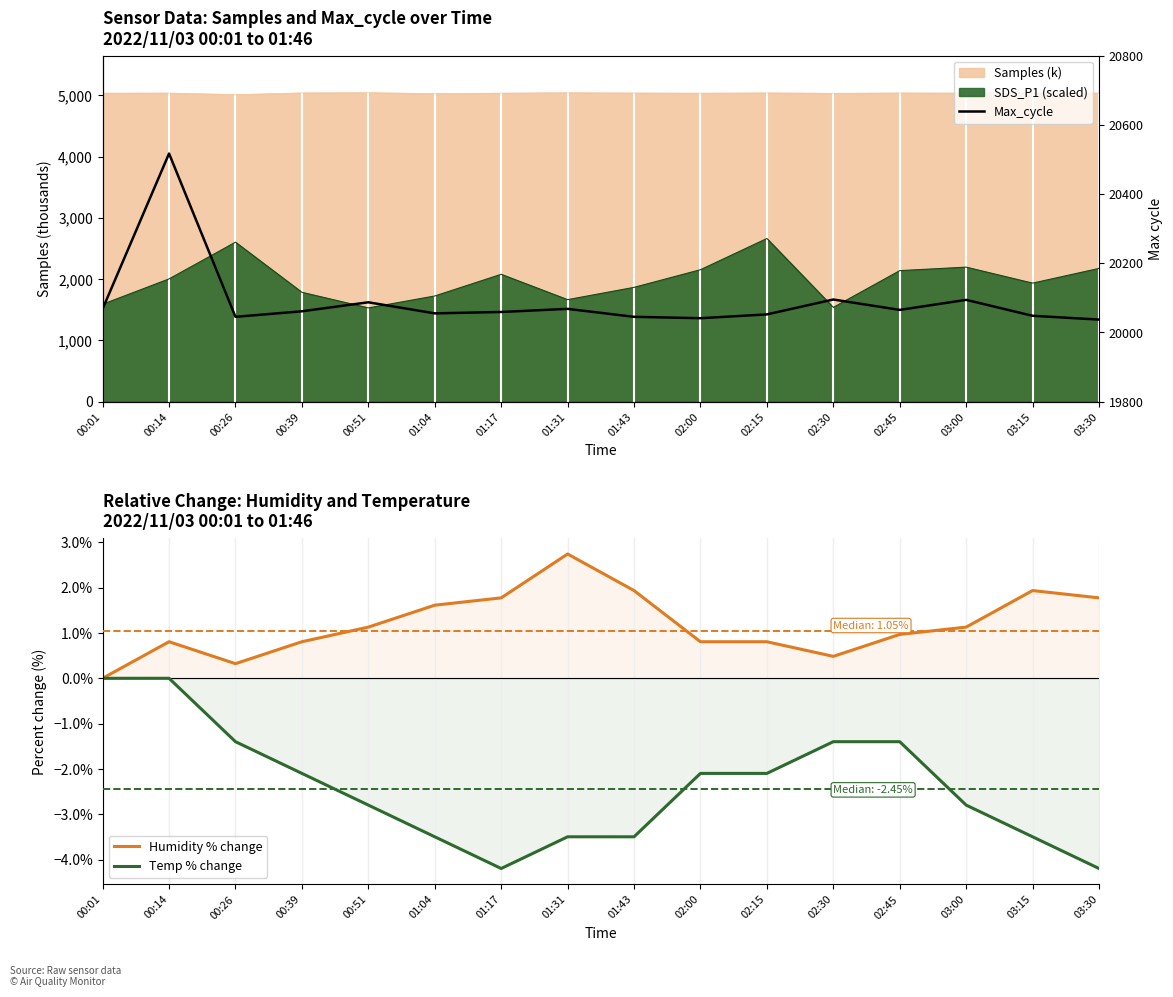

True or false: Temp % change and Max_cycle intersect in this chart.

False